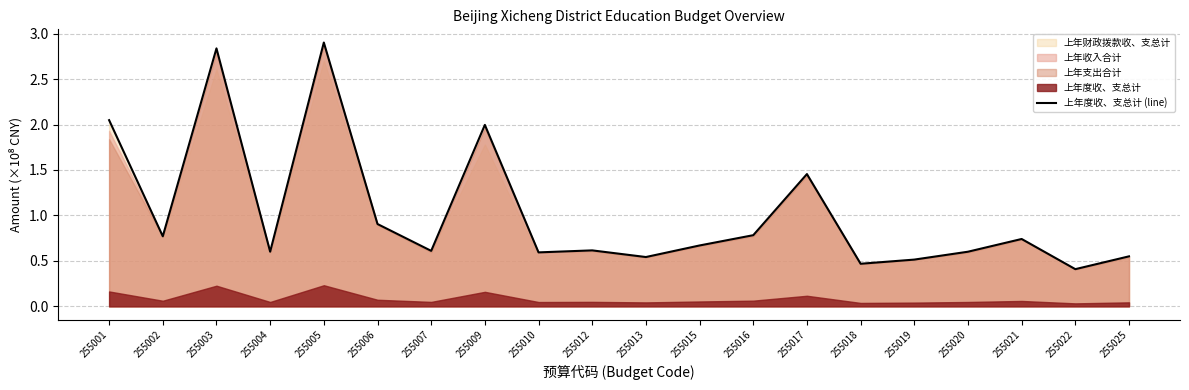

Between 255018 and 255004, which is larger?

255004